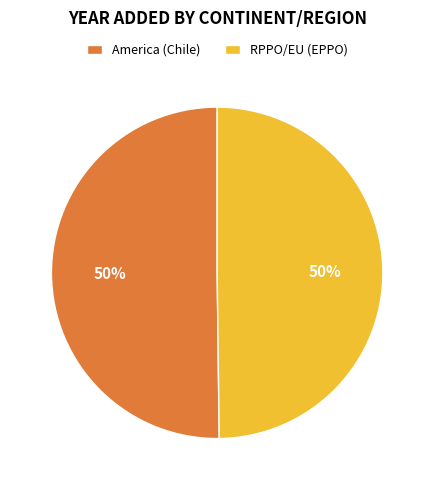

How many segments does this pie chart have?

2